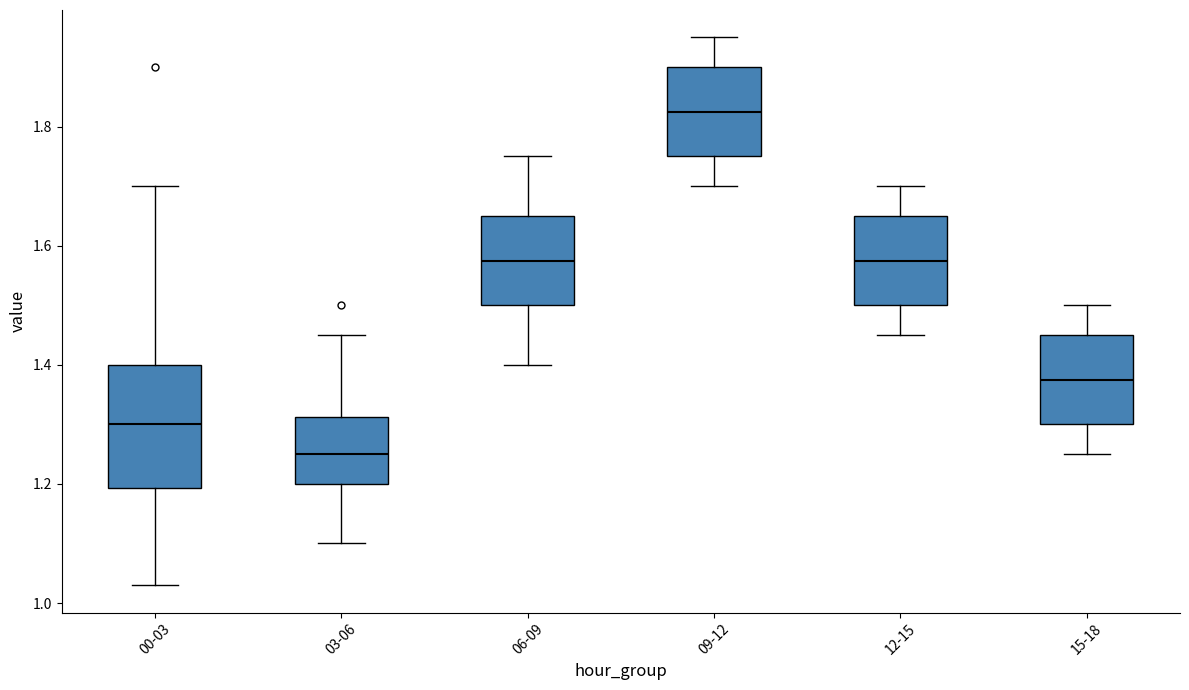

Which box is the tallest, from its lower edge to its upper edge?

00-03